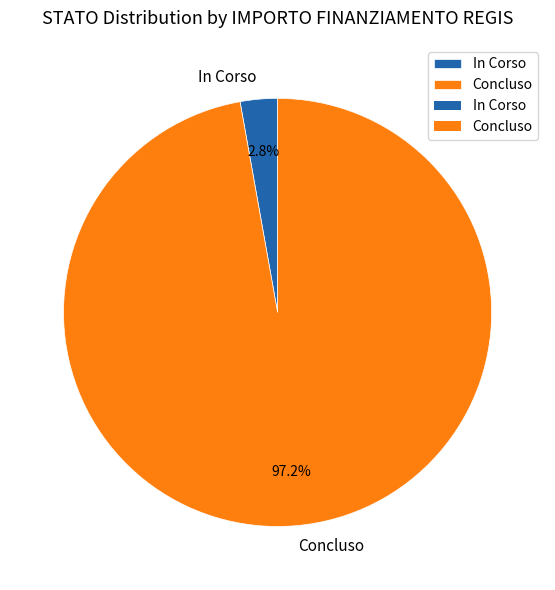

Is the sum of Concluso and In Corso greater than half?

Yes